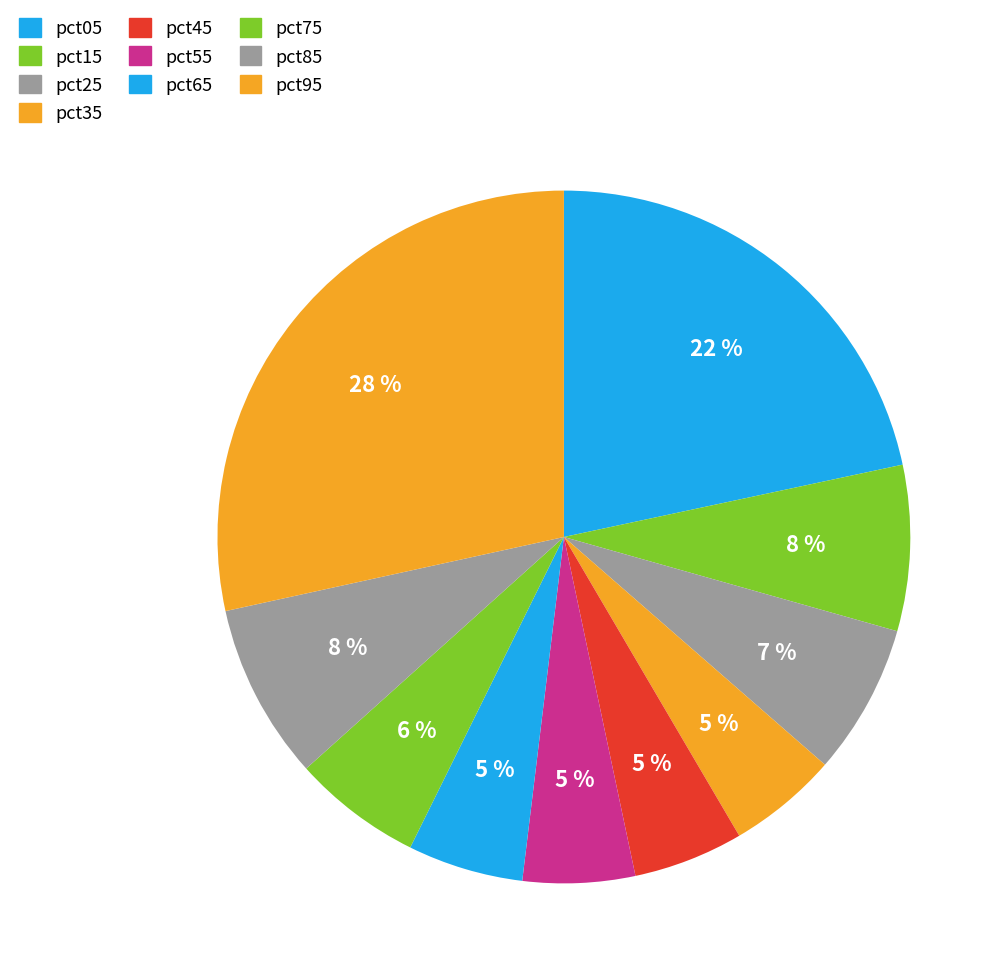

To the nearest percent, what is the combined percentage of pct05 and pct85?

30%